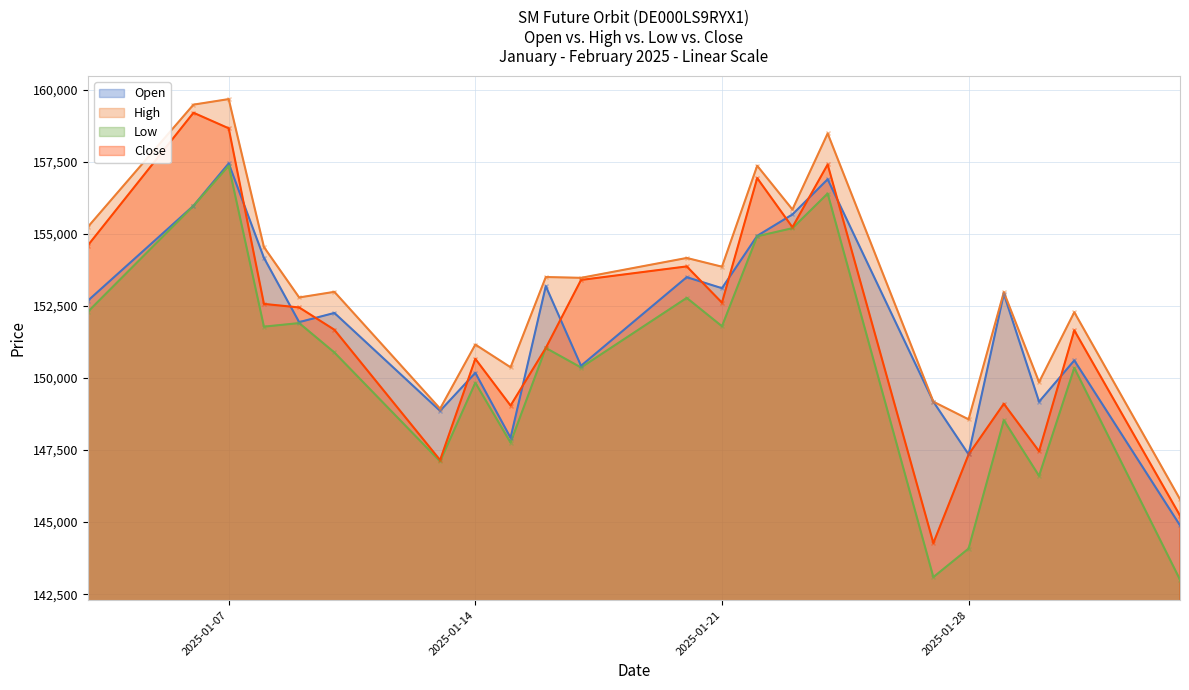

What is the sum of the Low values at 23.01.2025 and 24.01.2025?

311593